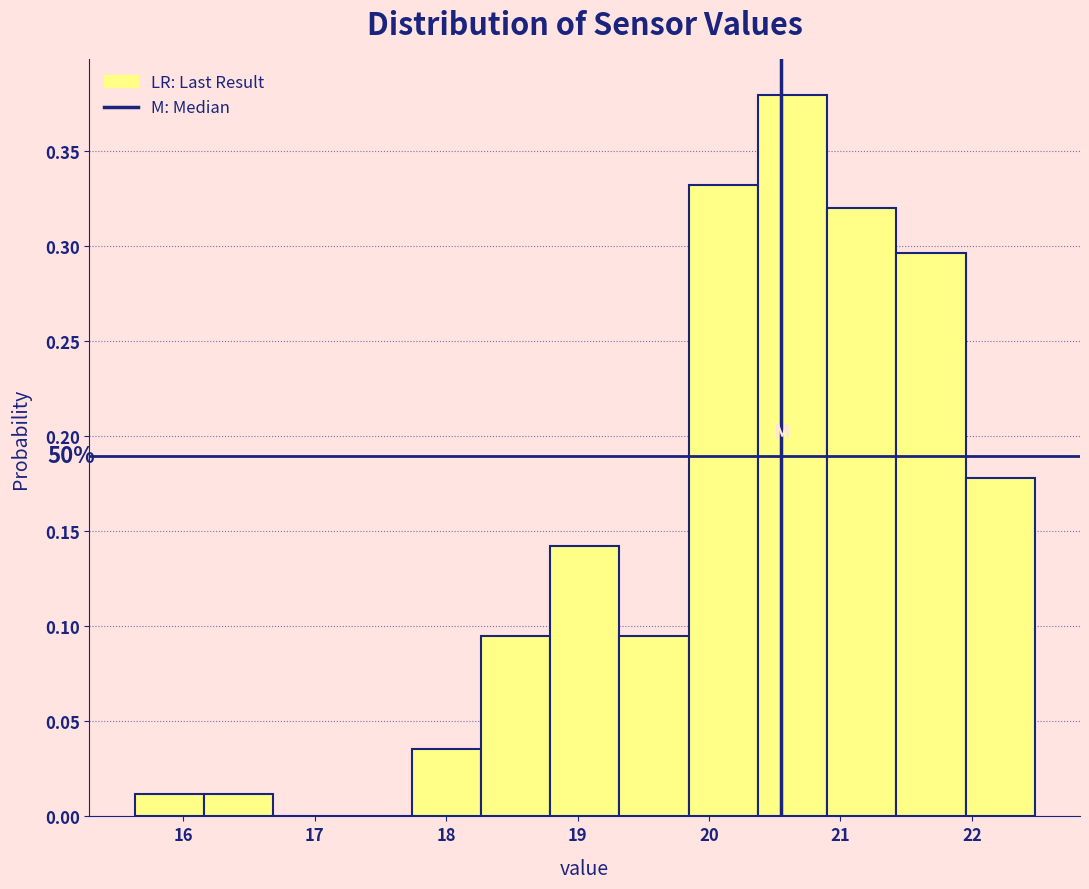

Which range on the x-axis has the tallest bar?

20.4 to 20.9